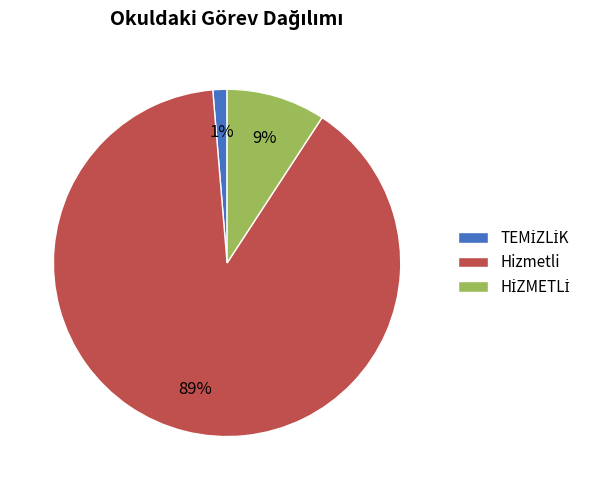

To the nearest percent, what is the average slice percentage?

33%